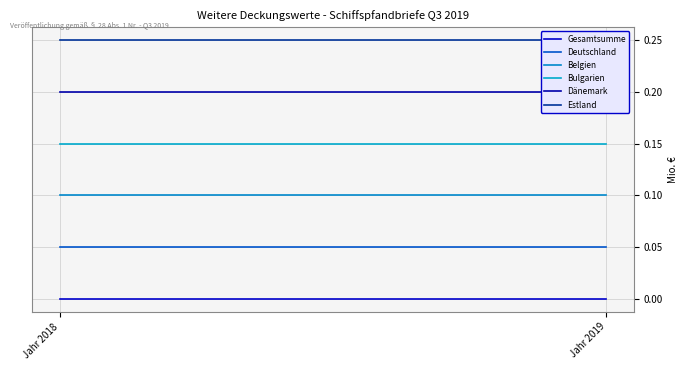

The Dänemark series shows 0.2 at Jahr 2018. True or false?

True